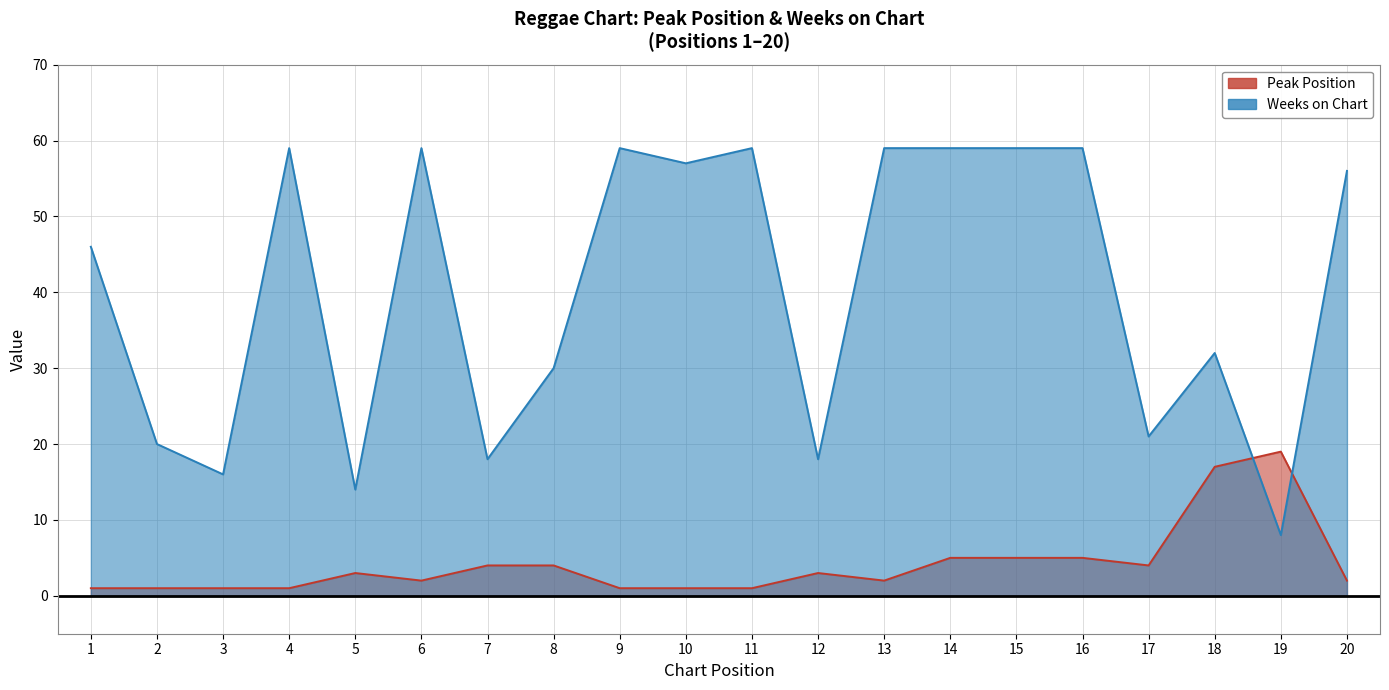

Which series ends up on top after the final intersection of Peak Position and Weeks on Chart?

Weeks on Chart